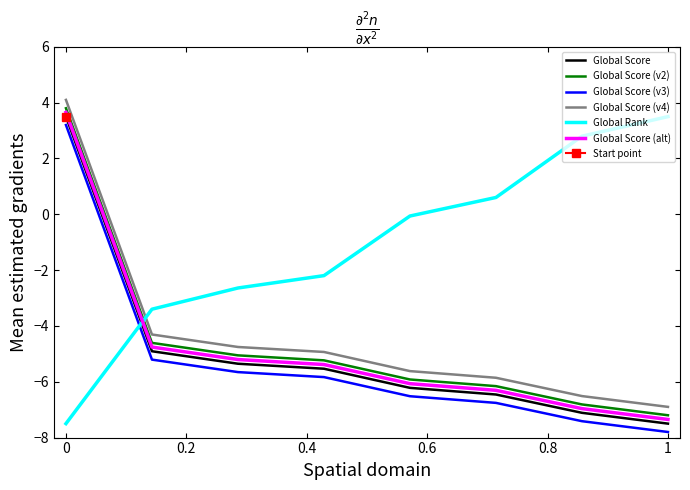

How many values in Global Score (alt) are below zero?

7